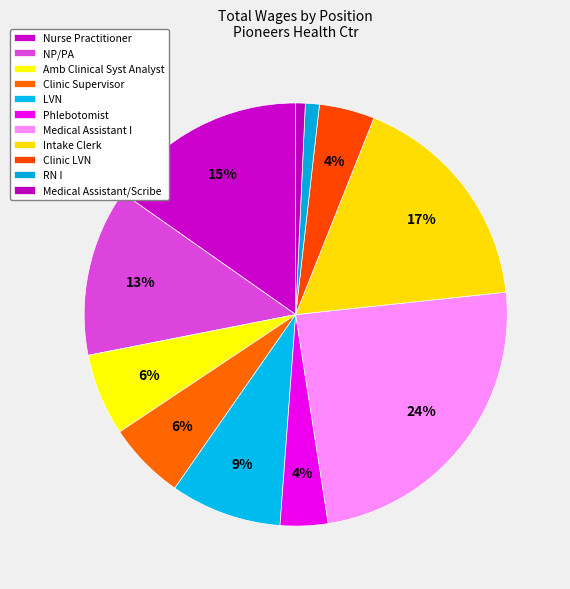

What percentage do Phlebotomist and Nurse Practitioner together represent?

18.9%